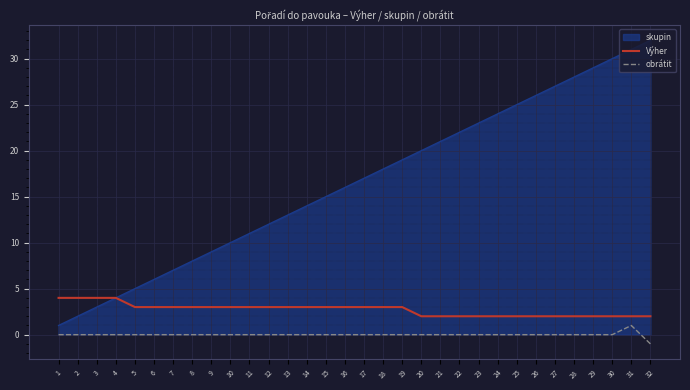

Is the value of Výher at 20 greater than the value of obrátit at 9?

Yes